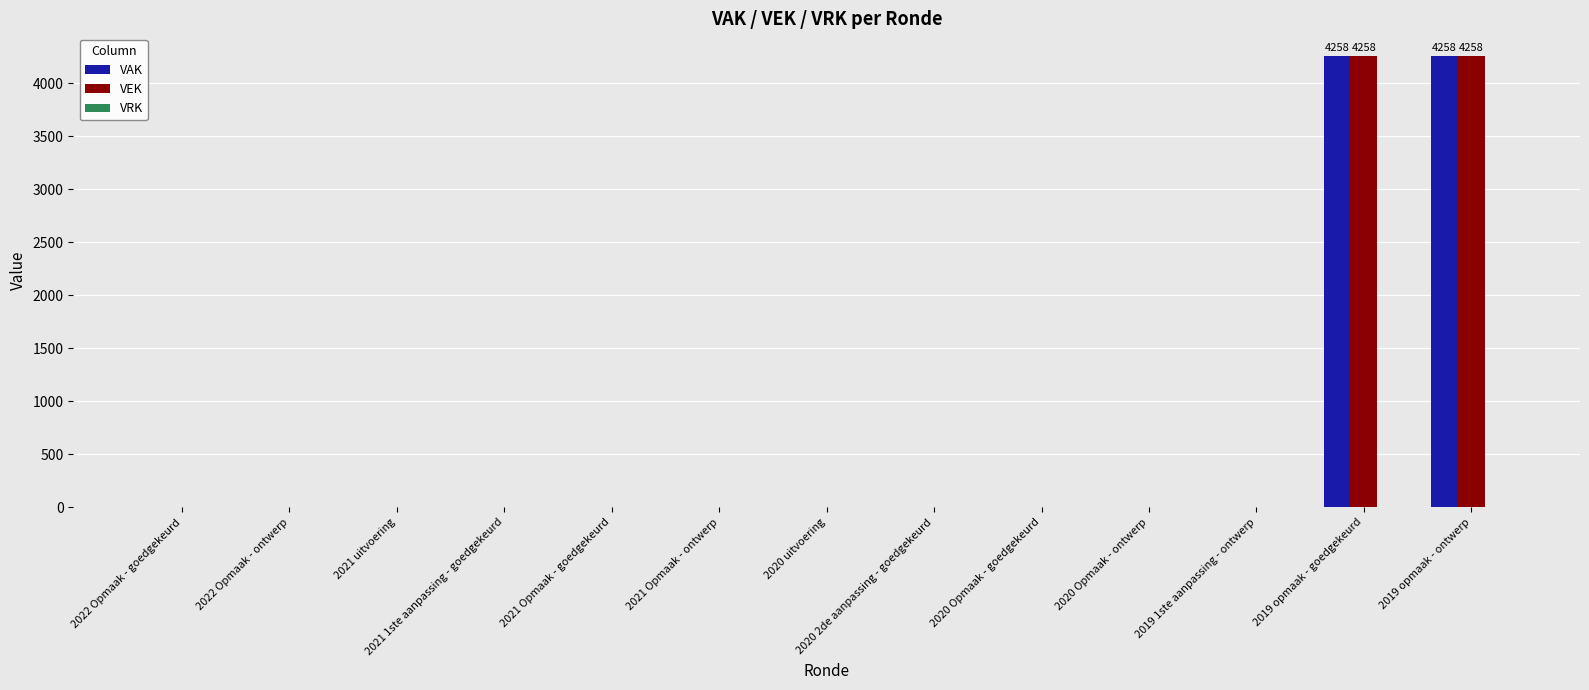

How many groups of bars are there?

13